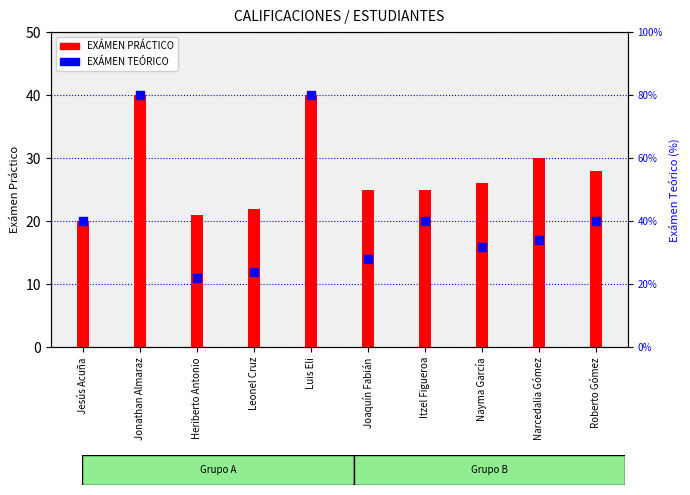

What is the total value across all series at Jonathan Almaraz?

80